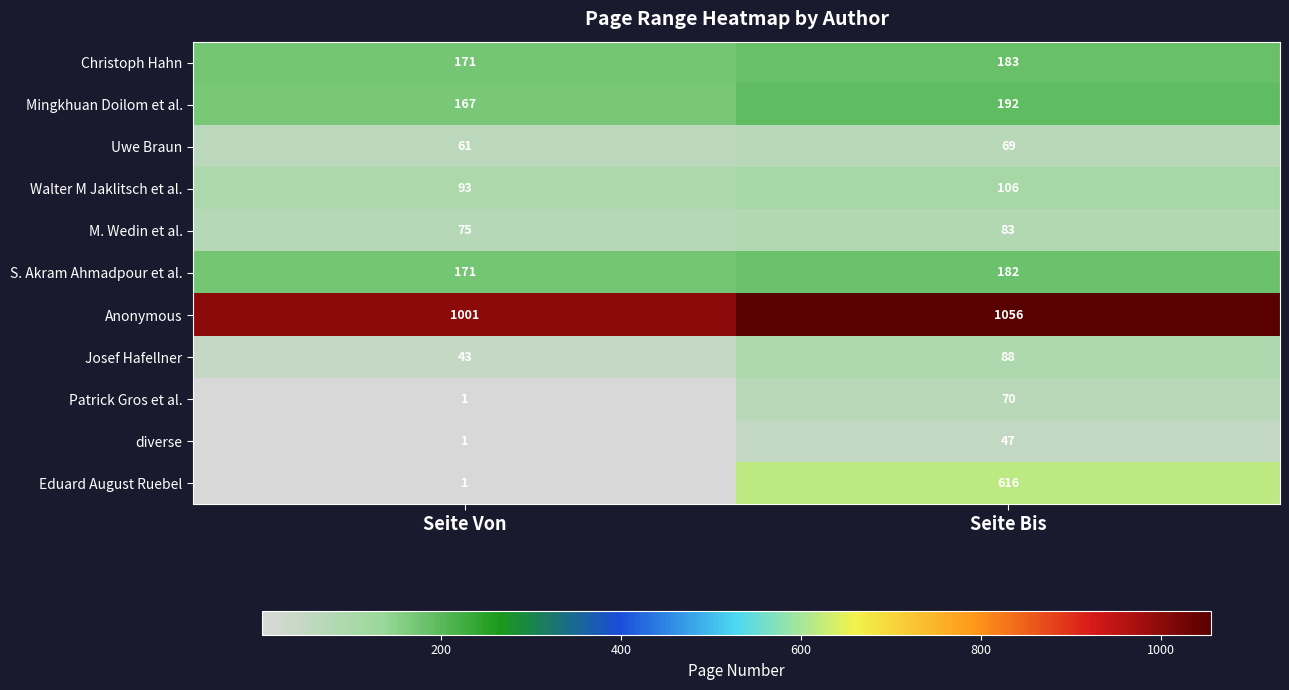

How many categories are shown in the chart?

2